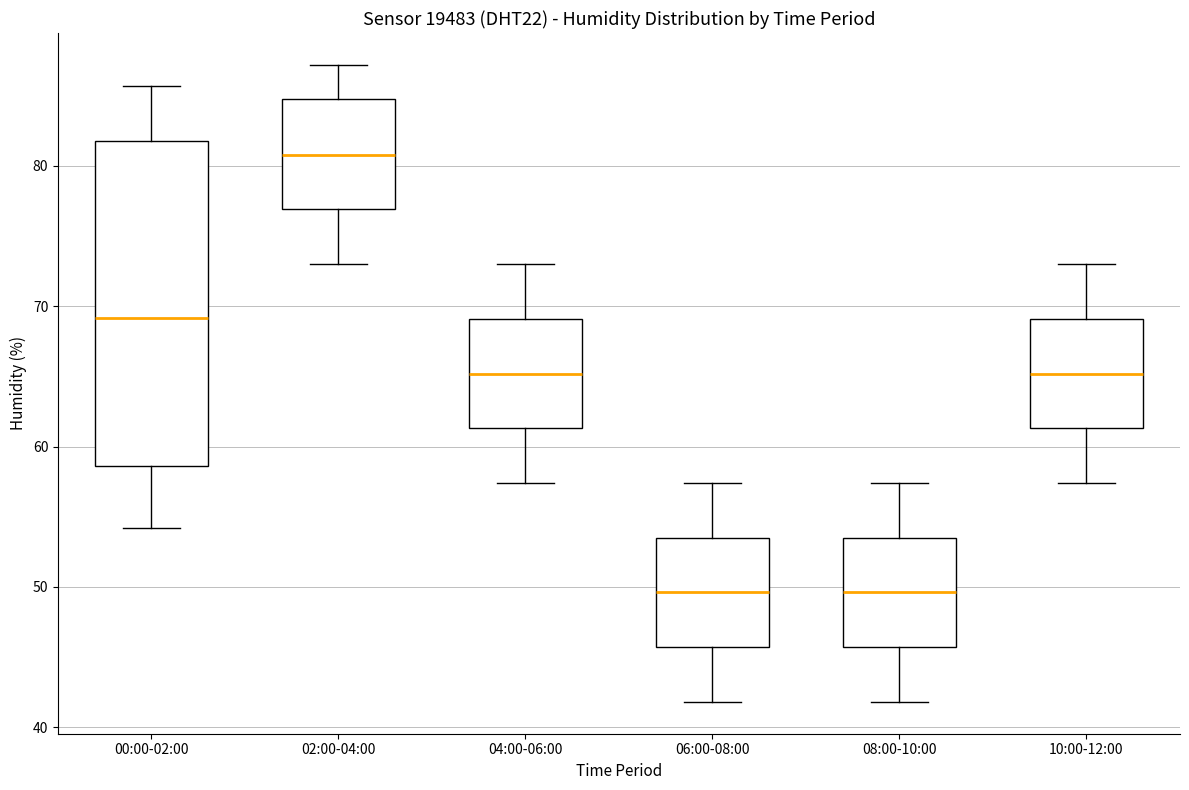

Reading left to right, transcribe this box plot: for each box, give where its median line is, the range the box spans, and where its two whiskers end, as read against the y-axis. The values are not printed on the chart, so give them approximately, as read against the axis.

00:00-02:00: median 69, box 59 to 82, whiskers 54 to 86
02:00-04:00: median 81, box 77 to 85, whiskers 73 to 87
04:00-06:00: median 65, box 61 to 69, whiskers 57 to 73
06:00-08:00: median 50, box 46 to 54, whiskers 42 to 57
08:00-10:00: median 50, box 46 to 54, whiskers 42 to 57
10:00-12:00: median 65, box 61 to 69, whiskers 57 to 73